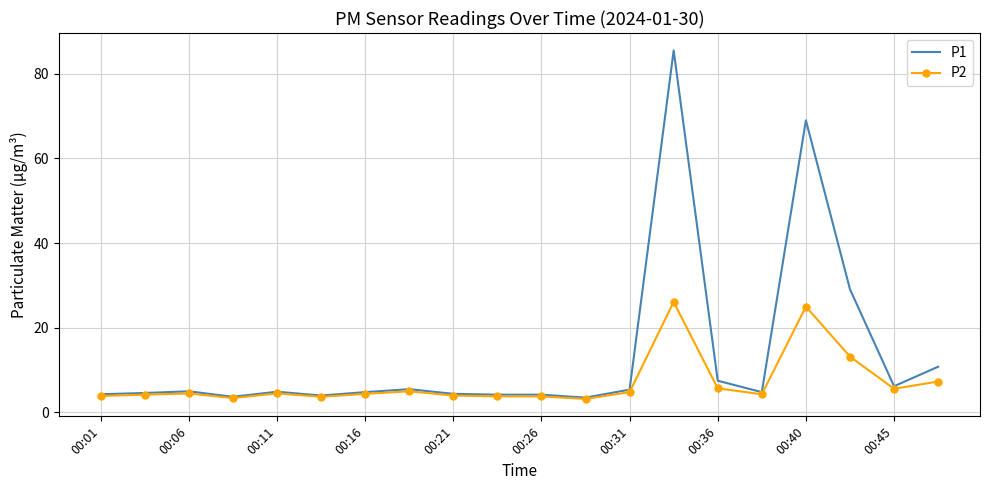

Which series has the widest spread of values?

P1